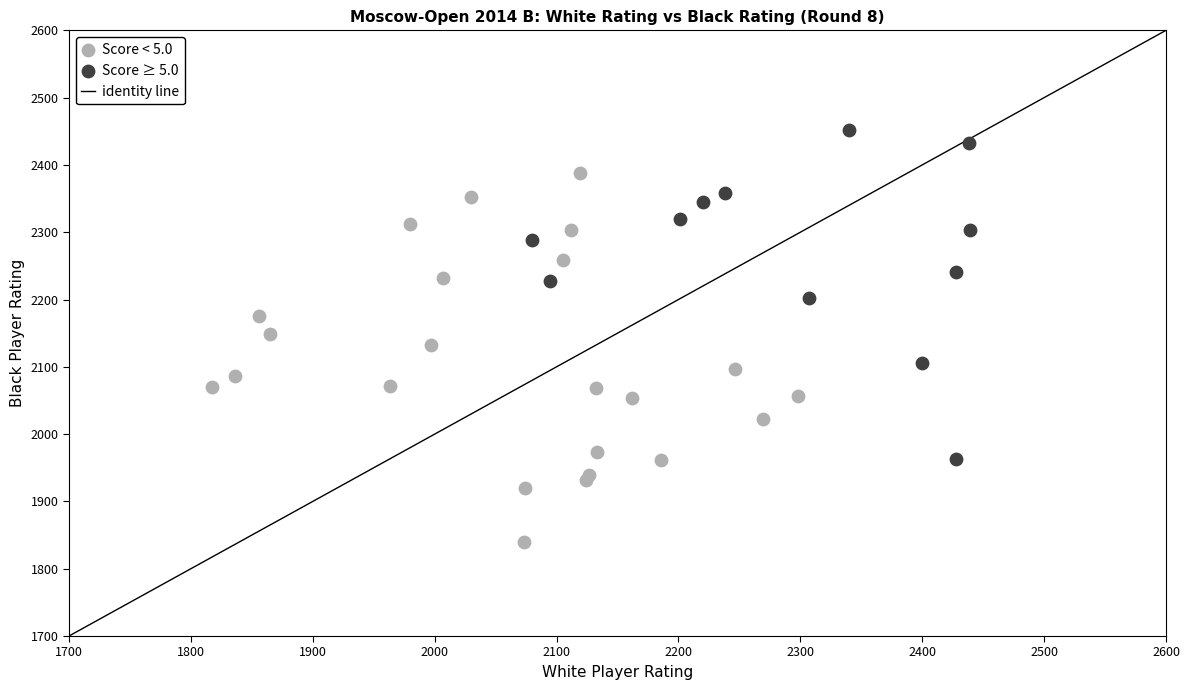

Which series has the widest spread of Y values?

Score < 5.0